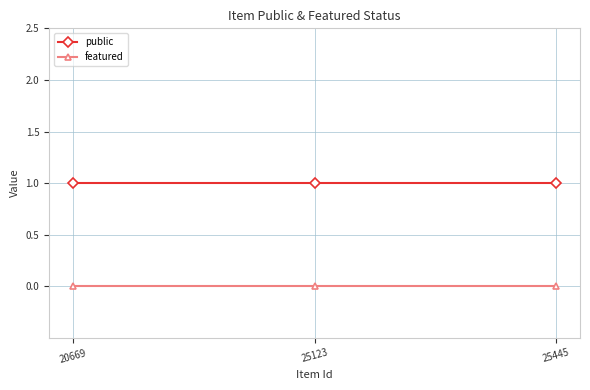

At 25123, list the series in order from largest to smallest.

public, featured